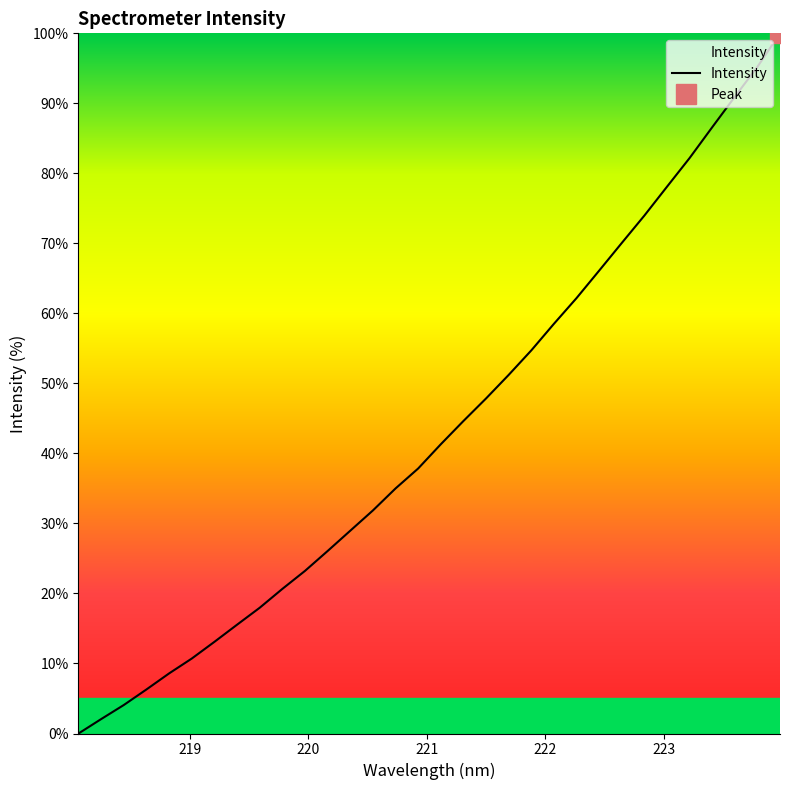

What is the maximum value for Intensity?

100.0